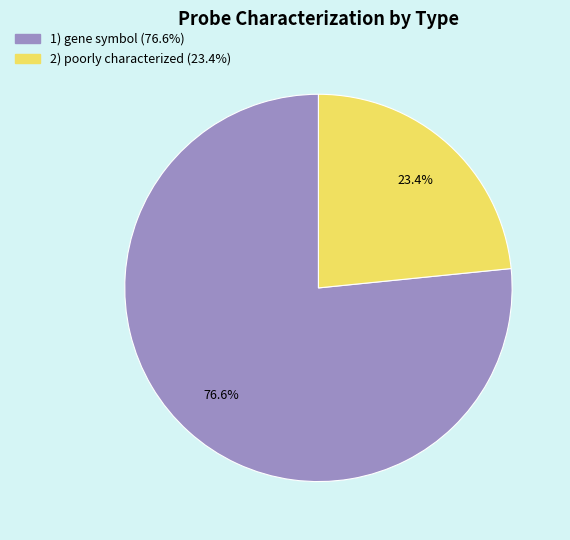

Is there any slice that represents more than half of the pie?

Yes